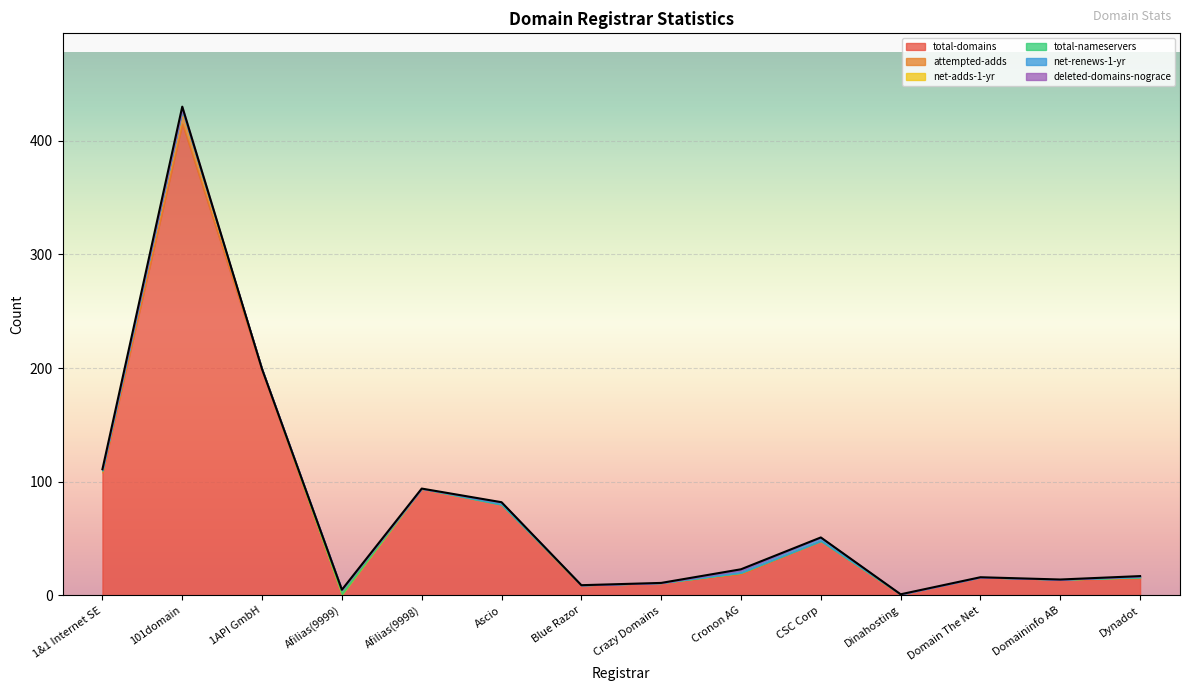

At which label is net-renews-1-yr closest to 1?

1&1 Internet SE